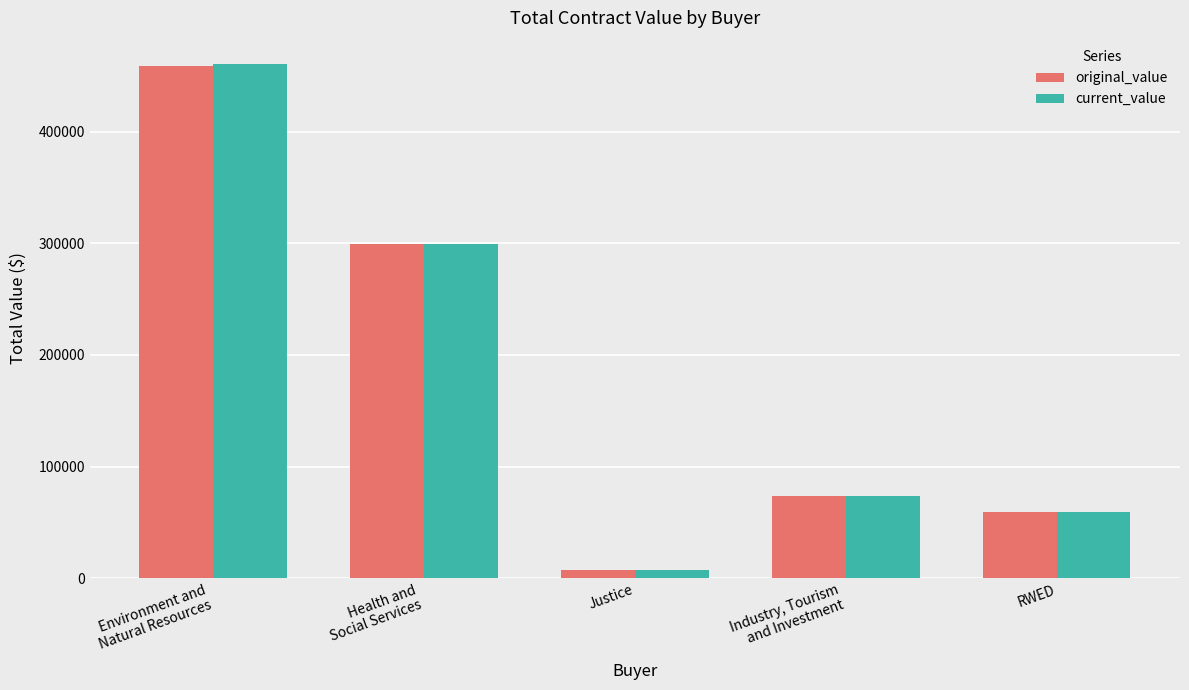

Reading left to right, what are all the values shown in this chart?

original_value: 458810.1	299259.0	7048.0	73290.0	59235.0
current_value: 461039.4	299259.0	7048.0	73290.0	59235.0